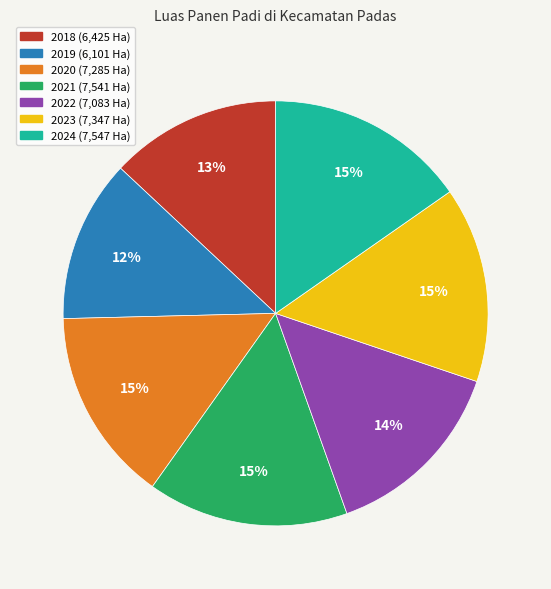

Does 2021 represent more than half of the total?

No